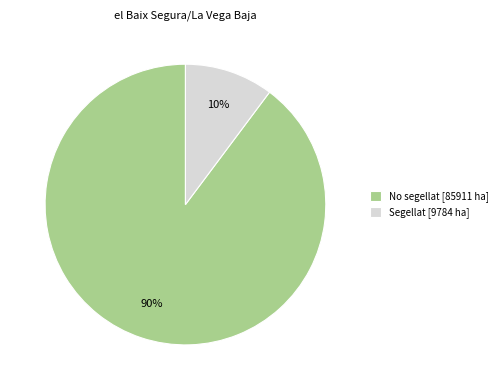

Count the number of slices in the pie.

2